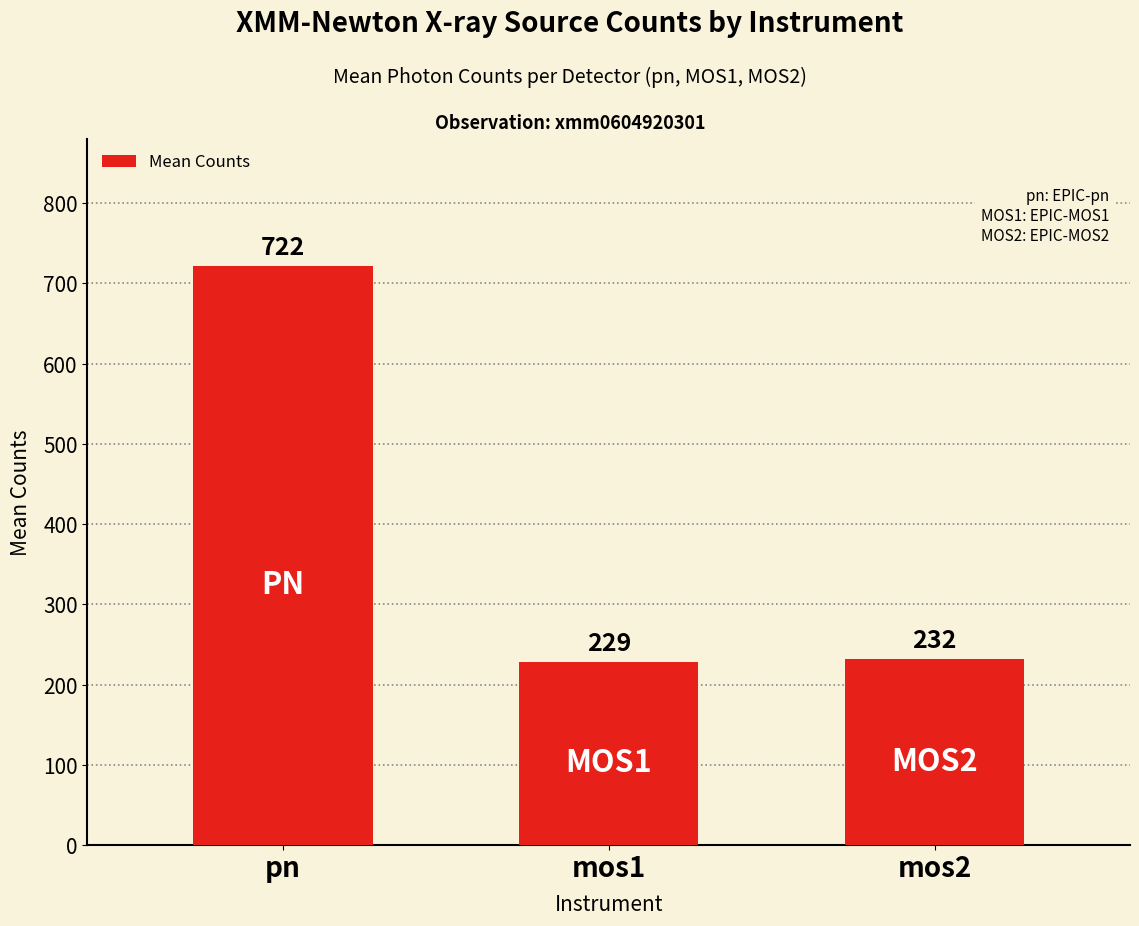

Rank the categories by value from lowest to highest.

mos1, mos2, pn